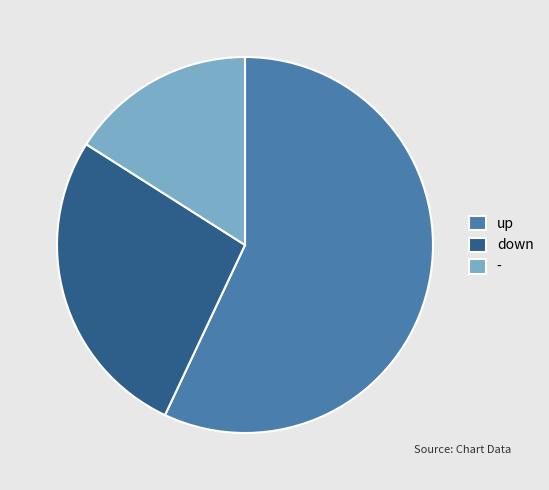

Does any single category account for the majority?

Yes